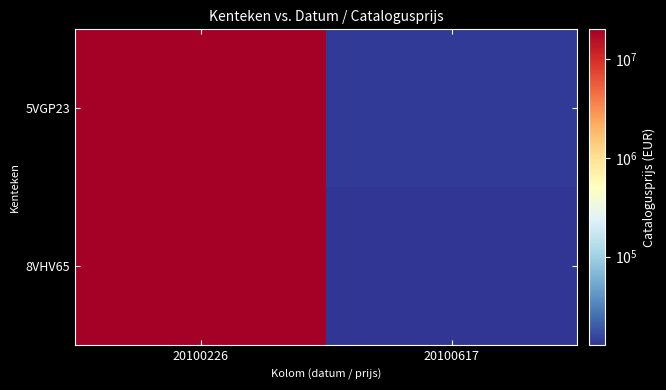

Rank the series at 20100226 from highest to lowest value.

8VHV65, 5VGP23